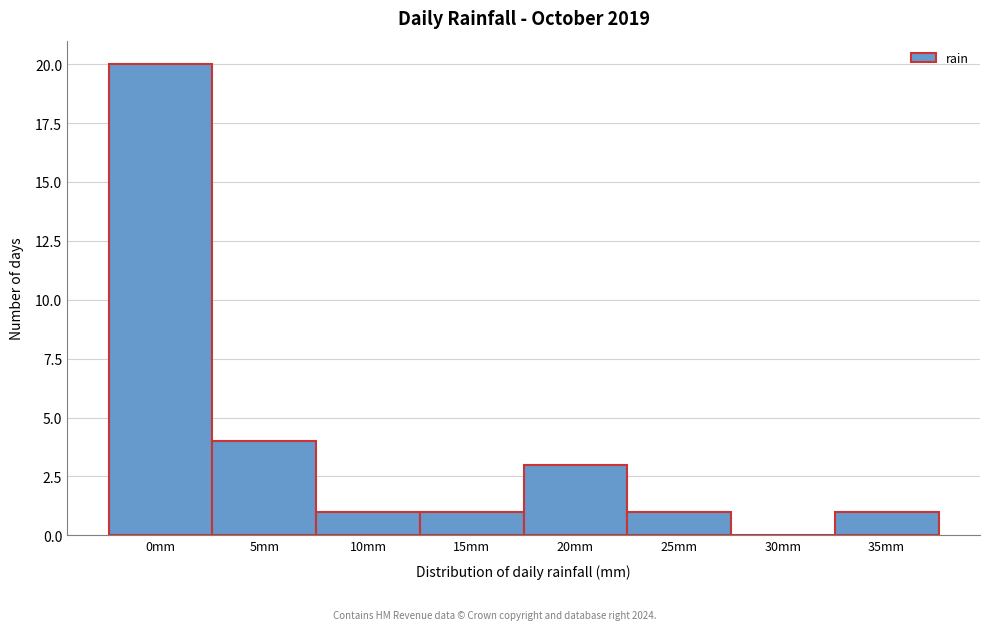

Reading left to right, what are all the values shown in this chart?

0mm=20	5mm=4	10mm=1	15mm=1	20mm=3	25mm=1	30mm=0	35mm=1